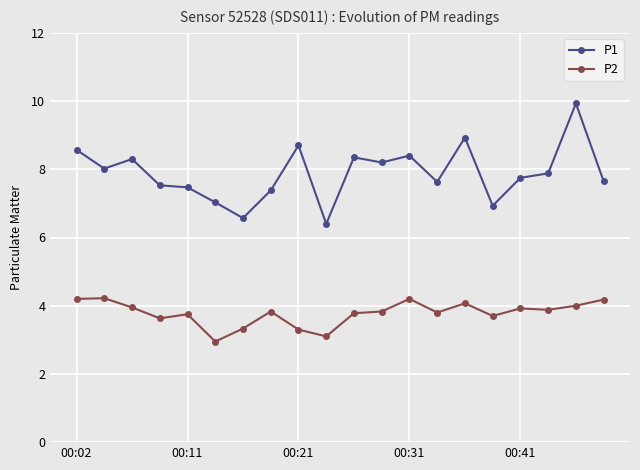

At how many categories does at least one series exceed 6?

20